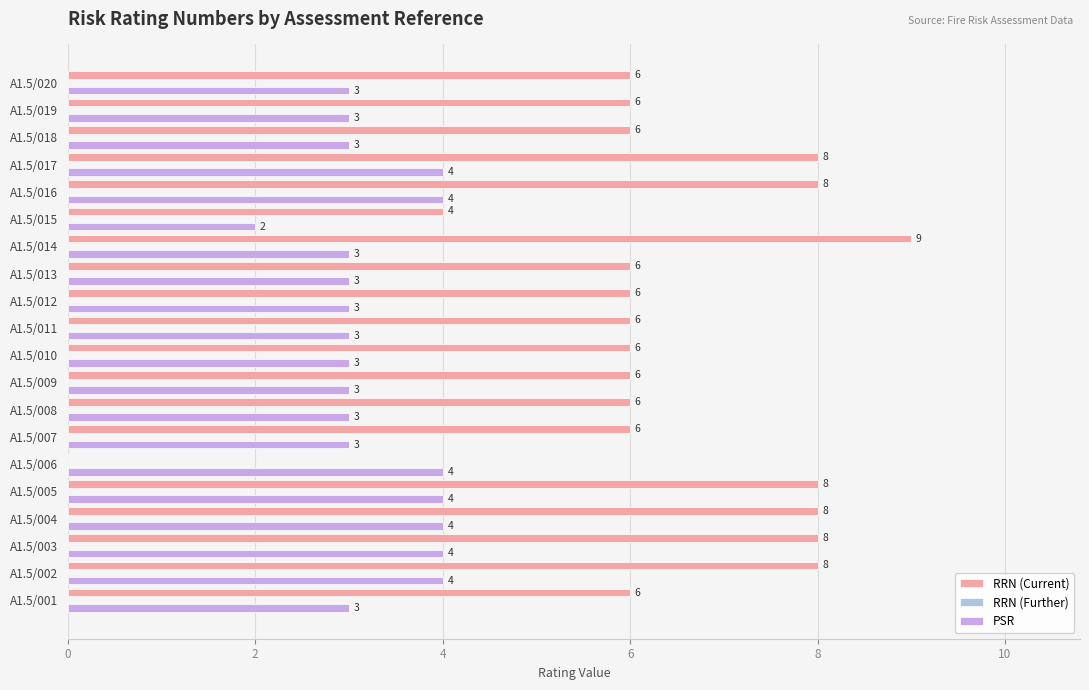

Which series has the widest spread of values?

RRN (Current)